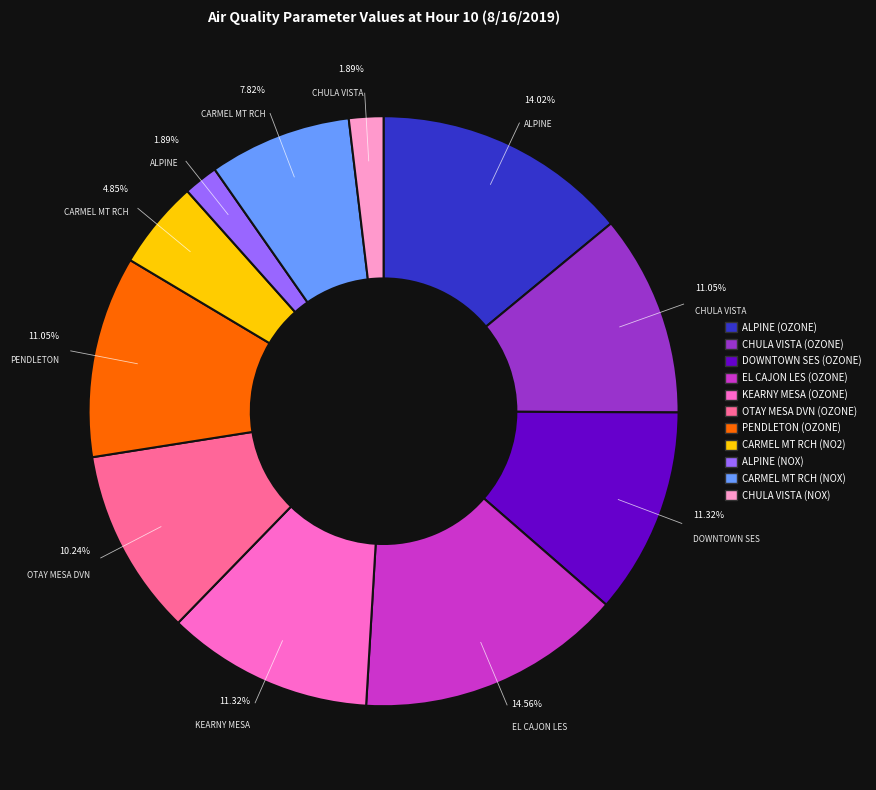

How many slices are in this pie chart?

11